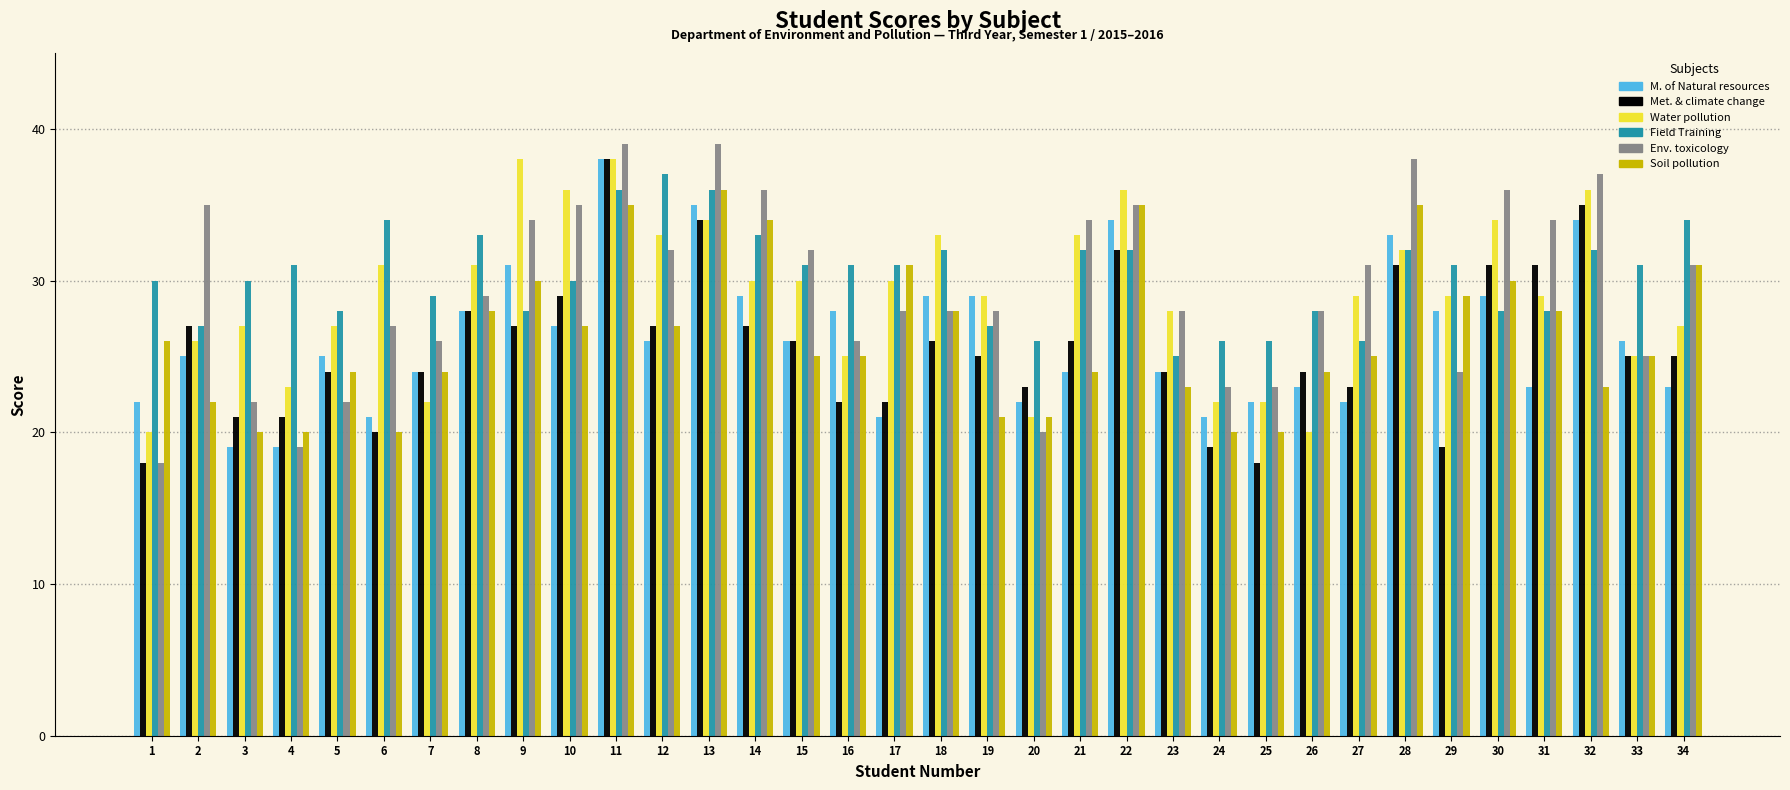

What is the total value across all series at 9?

188